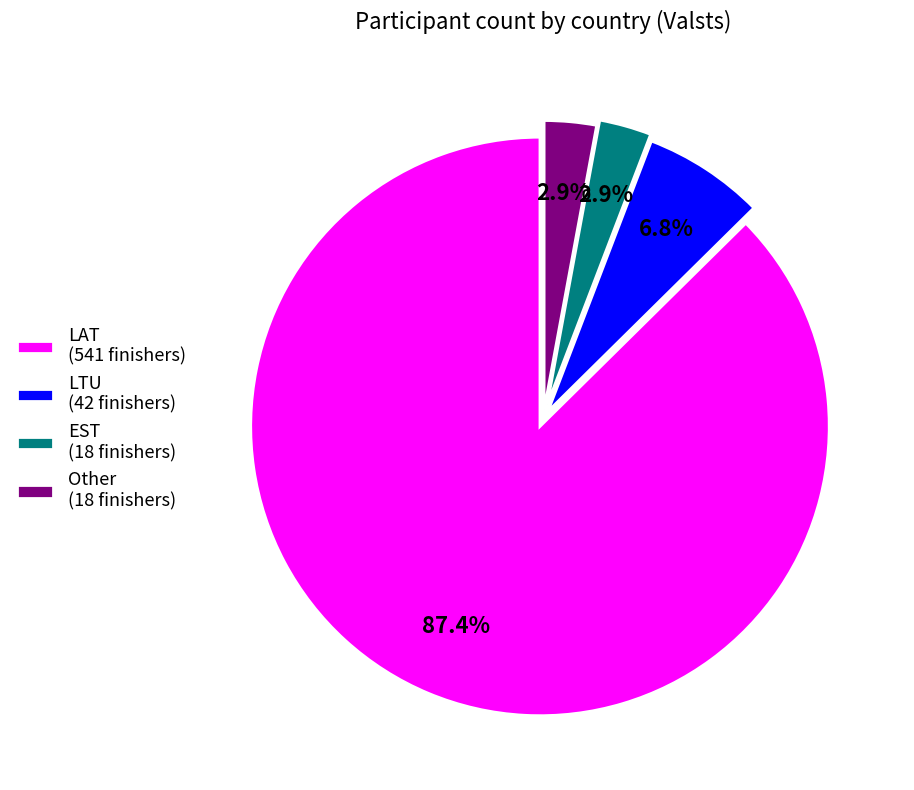

What is the ratio of the value at LAT (541 finishers) to the value at LTU (42 finishers)?

12.9